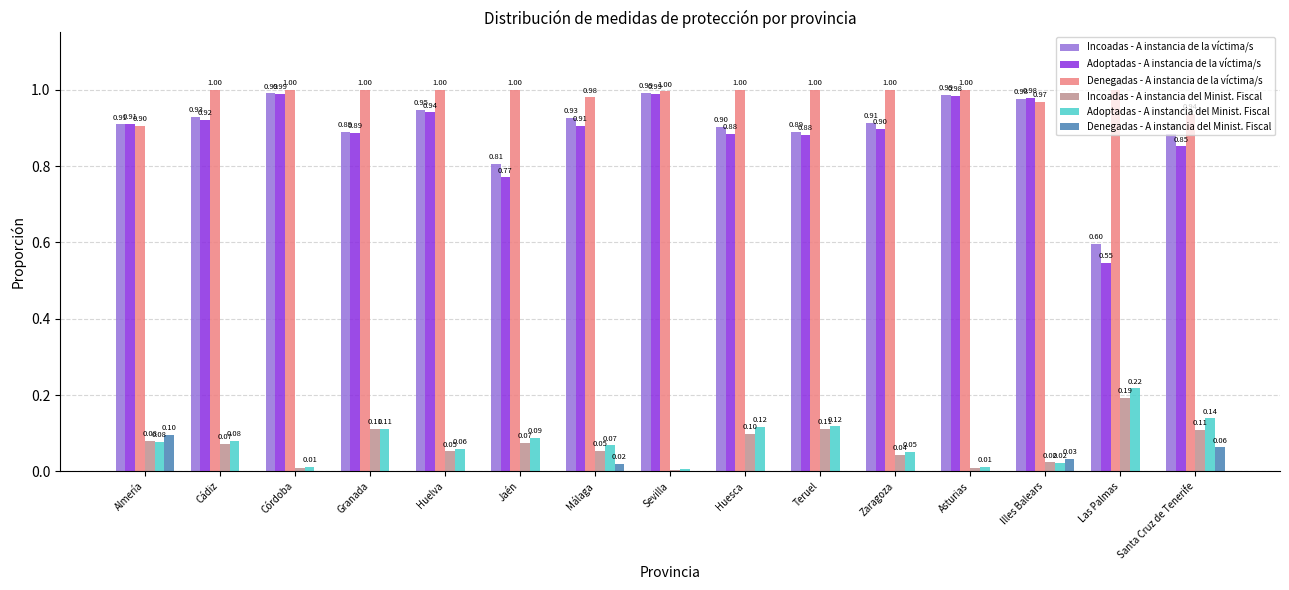

At which label is Denegadas - A instancia de la víctima/s closest to 0?

Almería